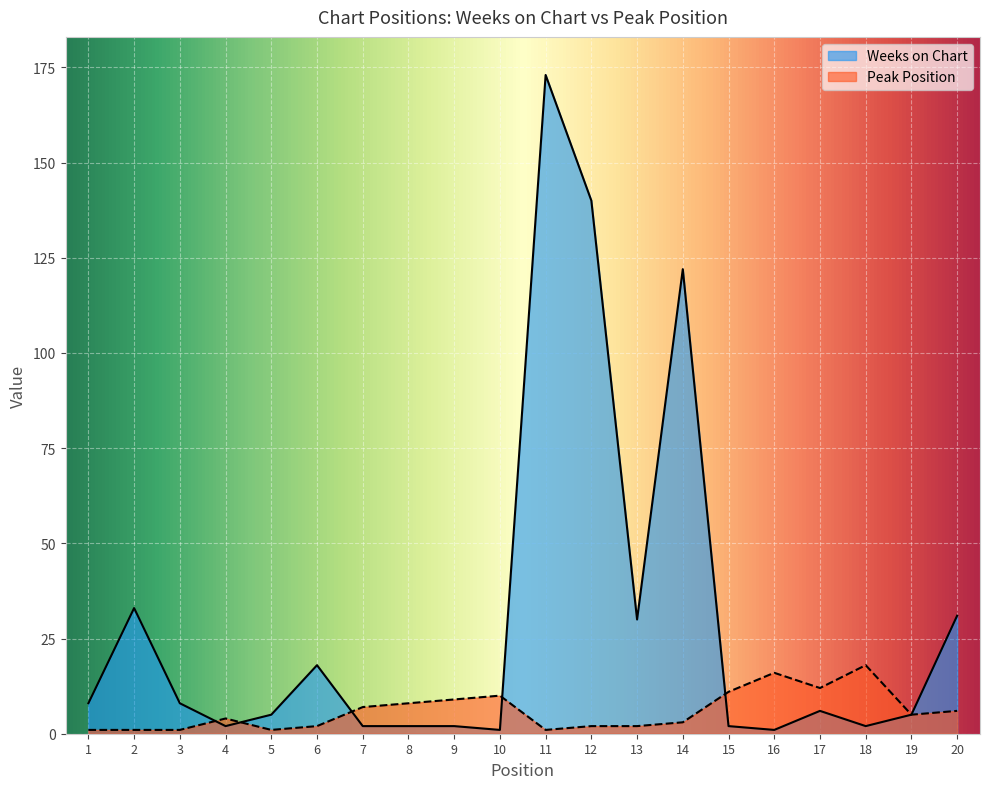

What are all the series names shown in the legend?

Weeks on Chart, Peak Position